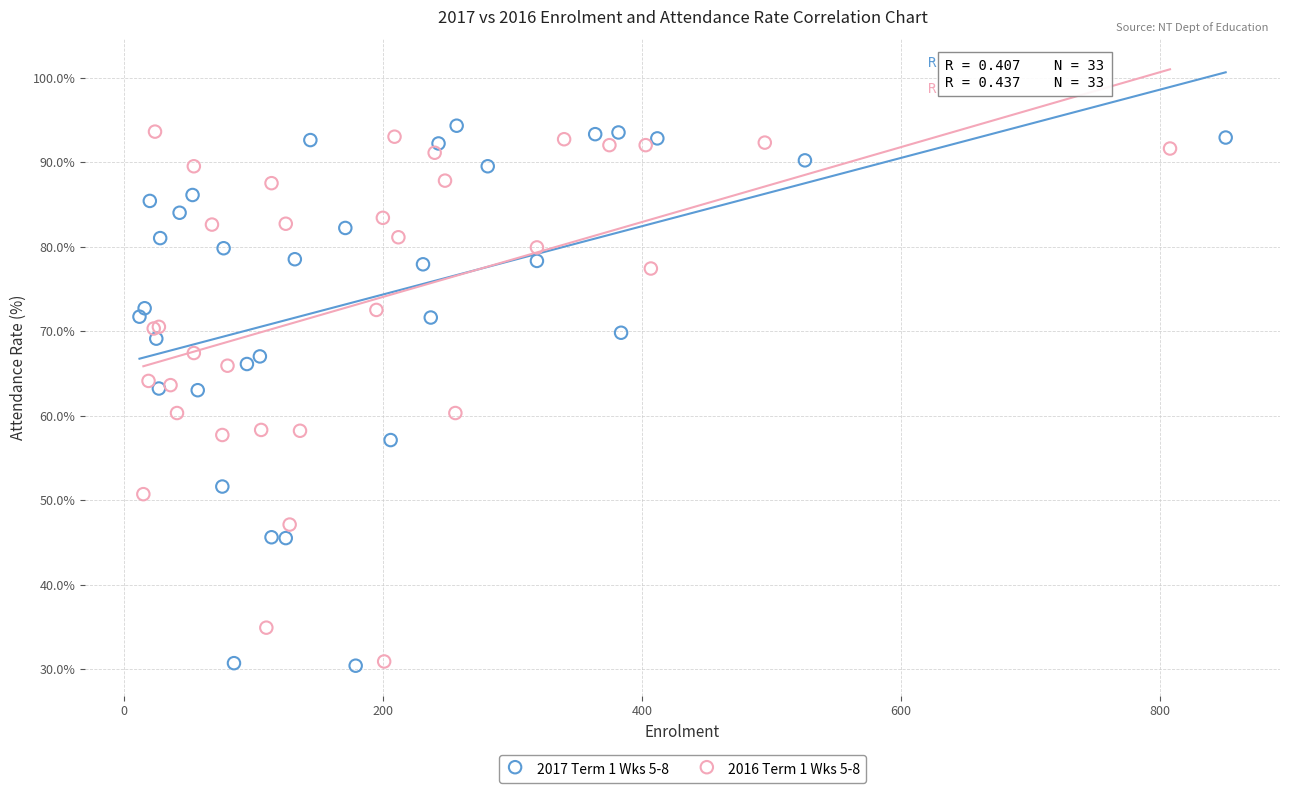

Which series has the largest Y range (max minus min)?

2017 Term 1 Wks 5-8